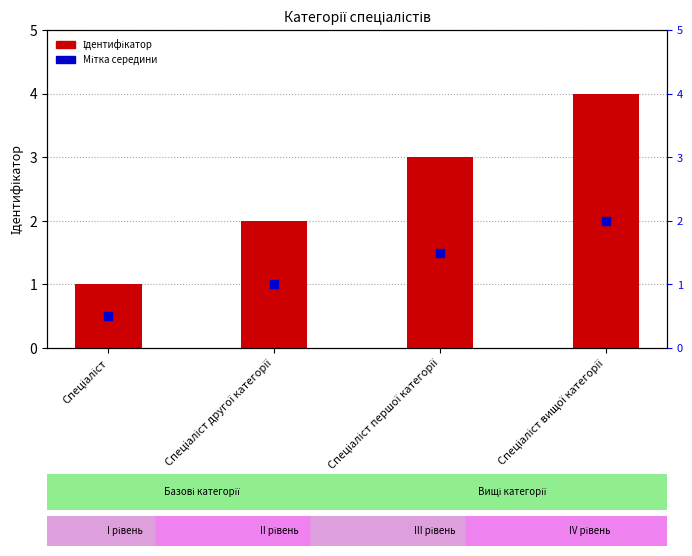

Which series reaches the maximum Y coordinate?

Ідентифікатор